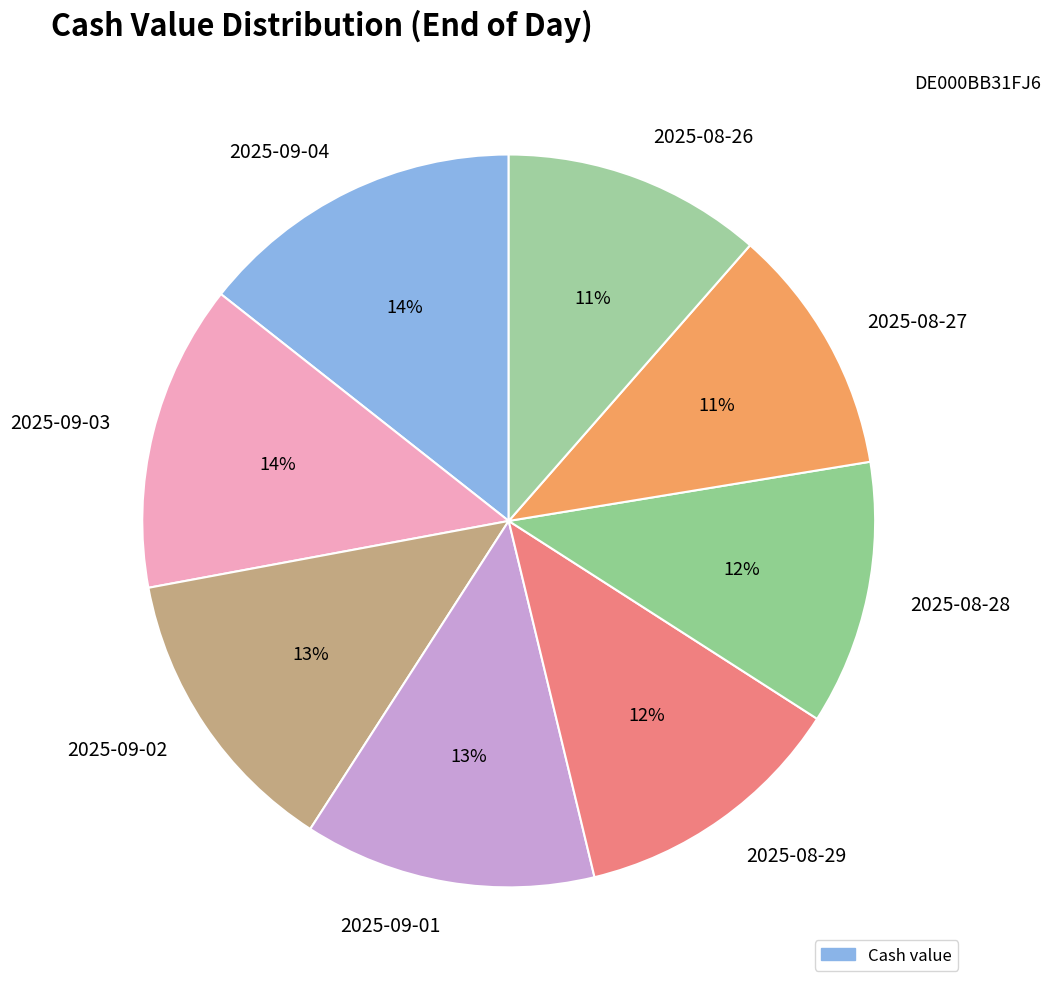

Count the number of slices in the pie.

8